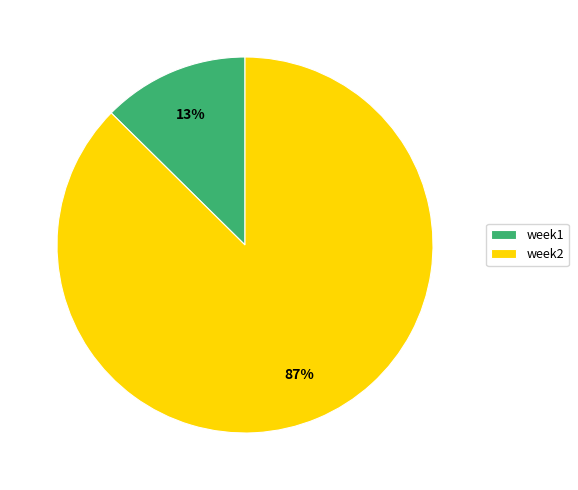

Which category has the smallest portion of the pie?

week1